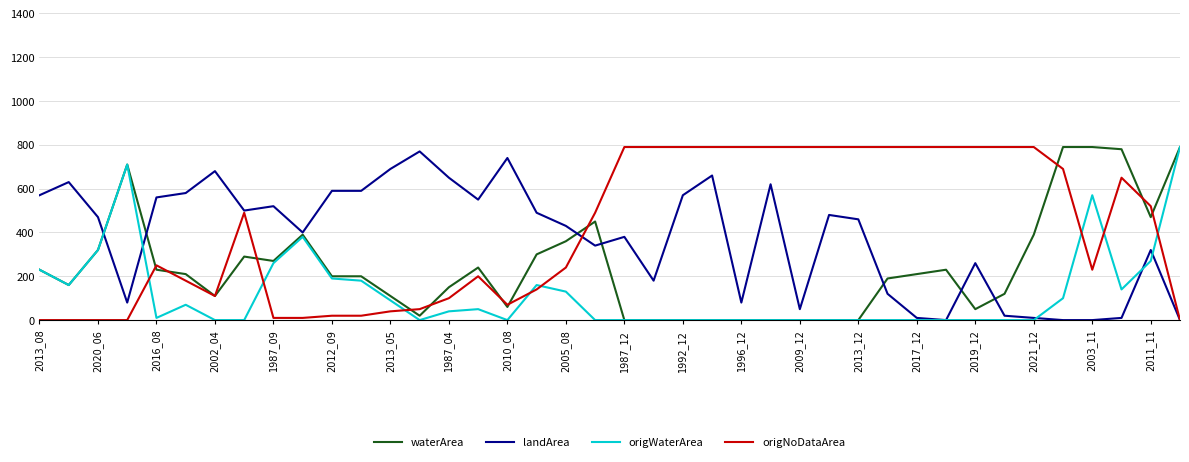

What is the maximum value shown in the chart?

790